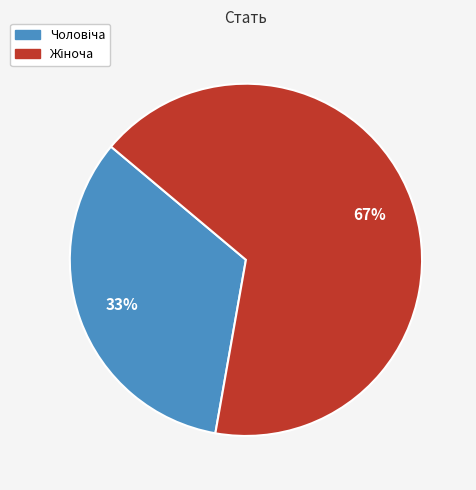

Does any single category account for the majority?

Yes